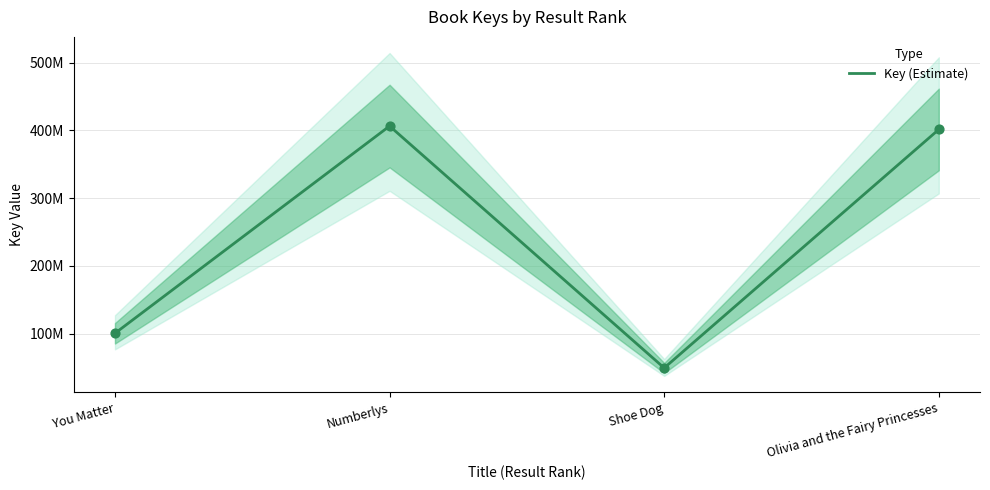

What is the ratio of the value at Shoe Dog to the value at Numberlys?

0.1